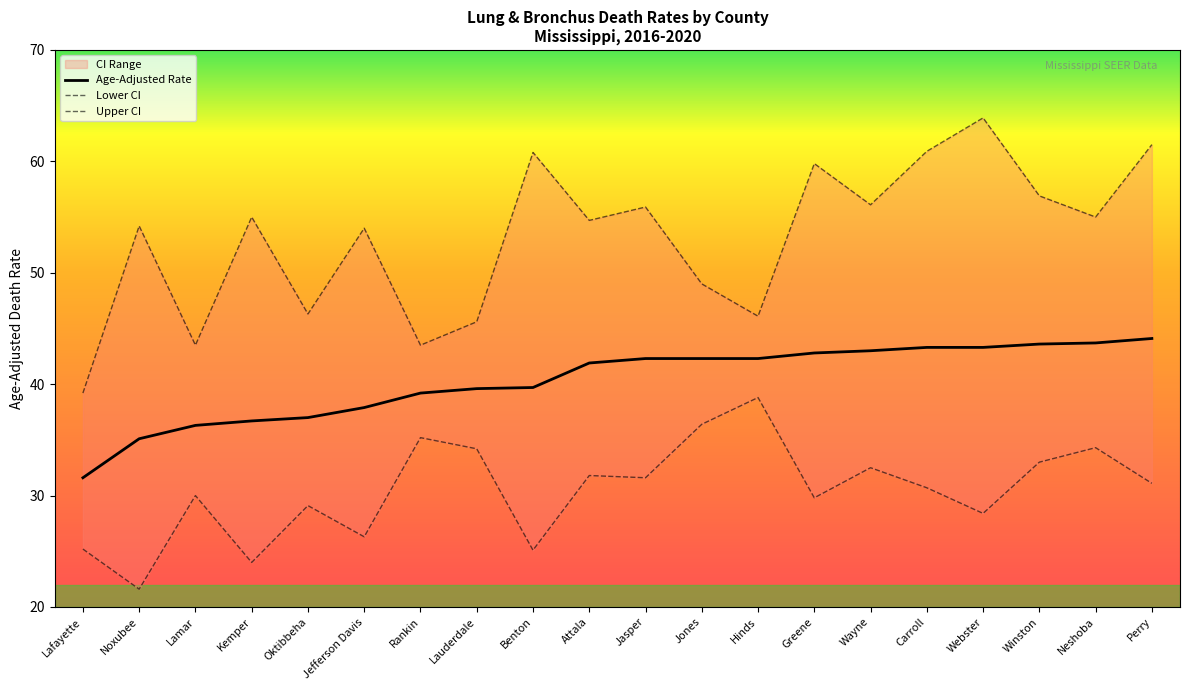

How many interior local peaks does the Upper CI series have?

7